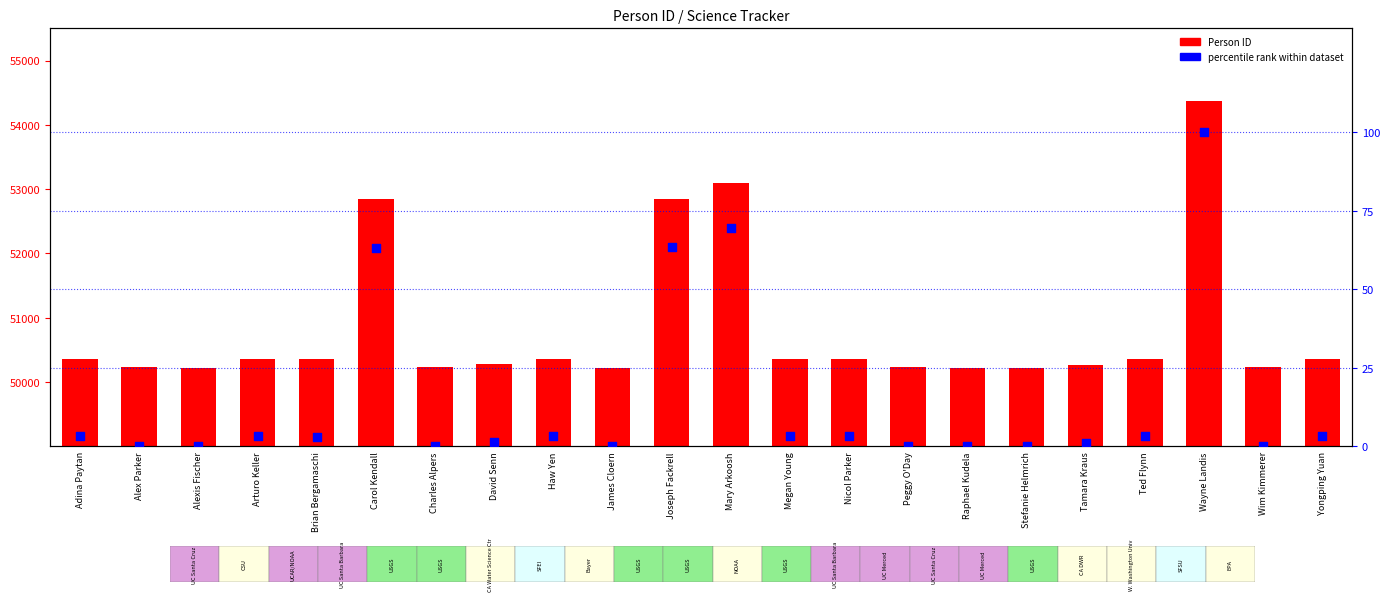

Which series contains the highest Y value?

Person ID